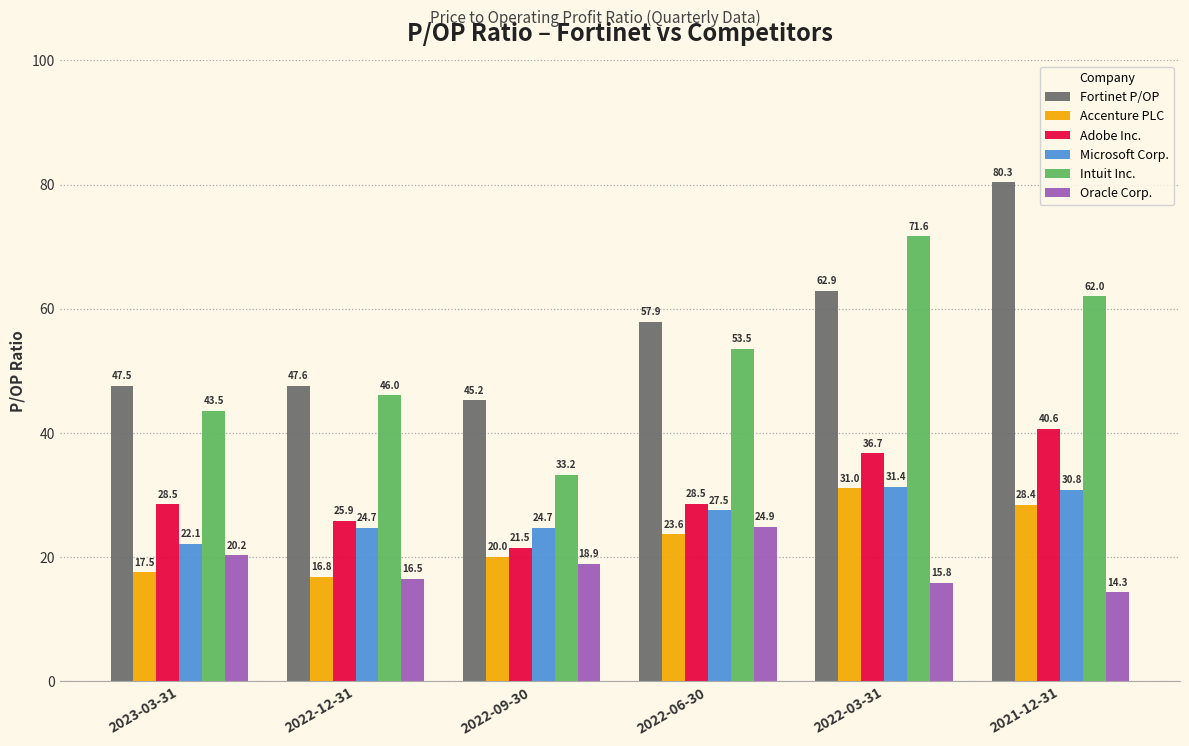

Rank the categories by Intuit Inc. value from highest to lowest.

2022-03-31, 2021-12-31, 2022-06-30, 2022-12-31, 2023-03-31, 2022-09-30